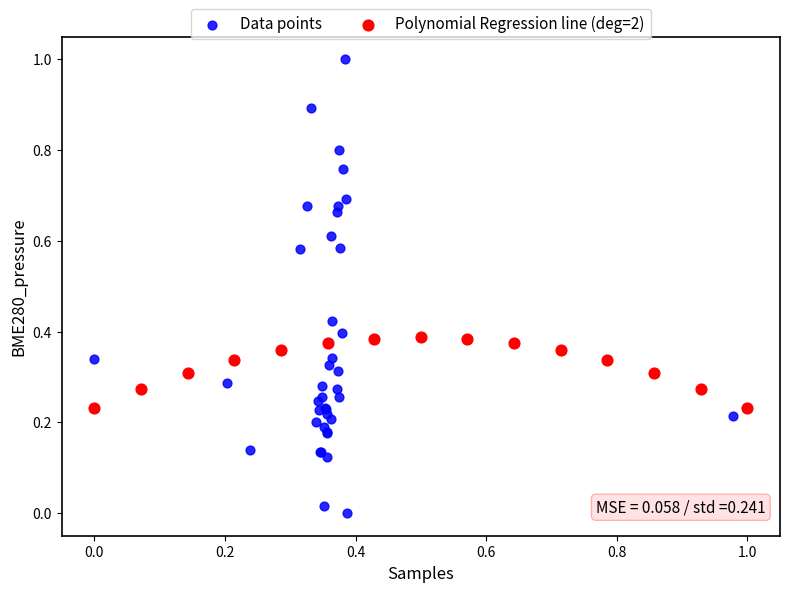

Which series has the widest spread of Y values?

Data points